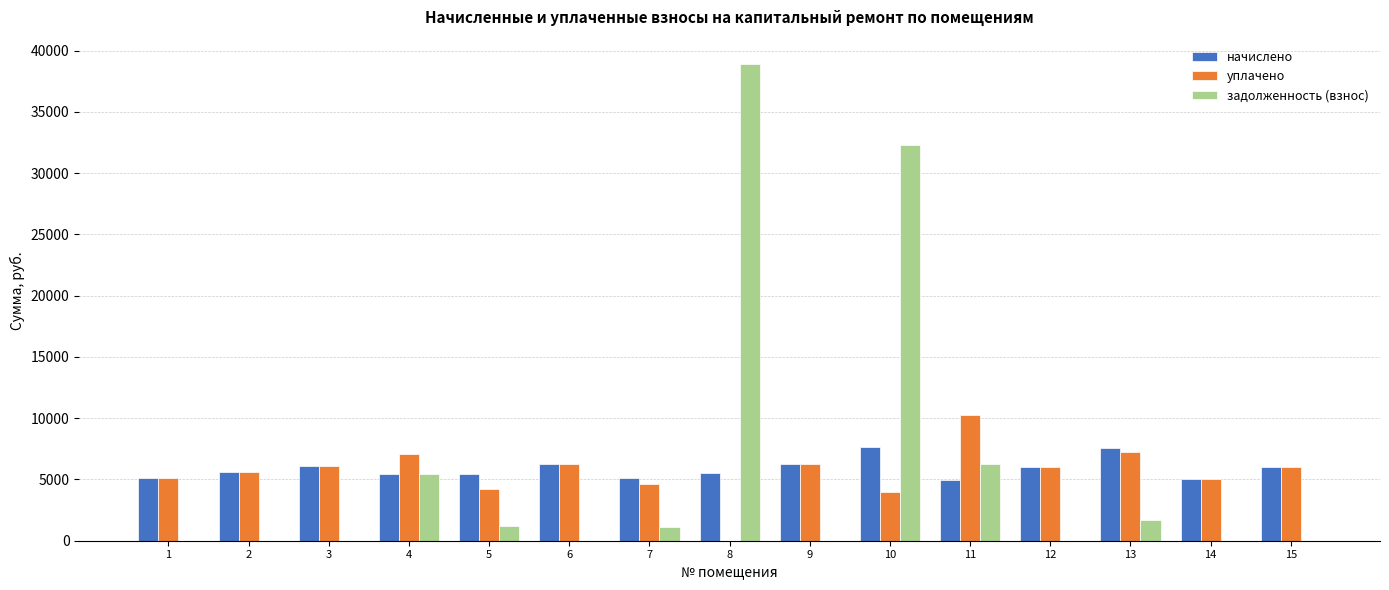

Between 13 and 15, which series saw the biggest shift?

задолженность (взнос)